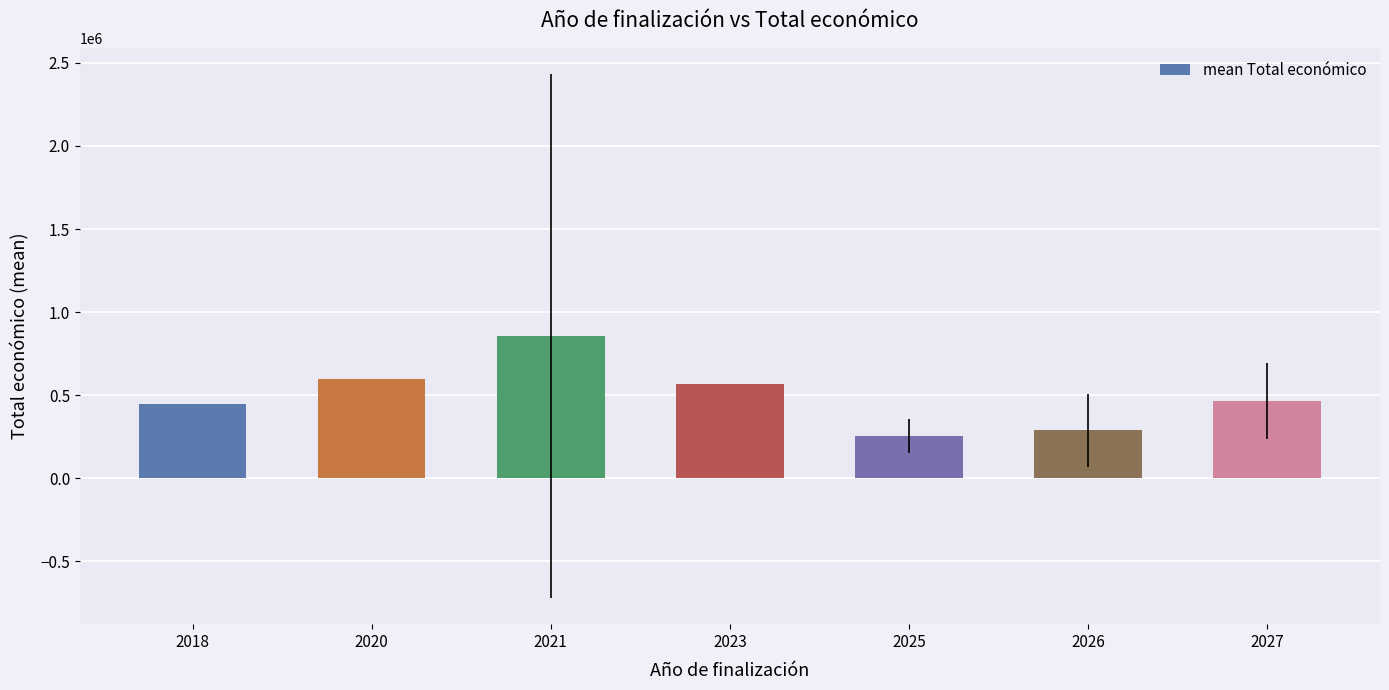

Are the bars grouped side by side (vs. stacked)?

No